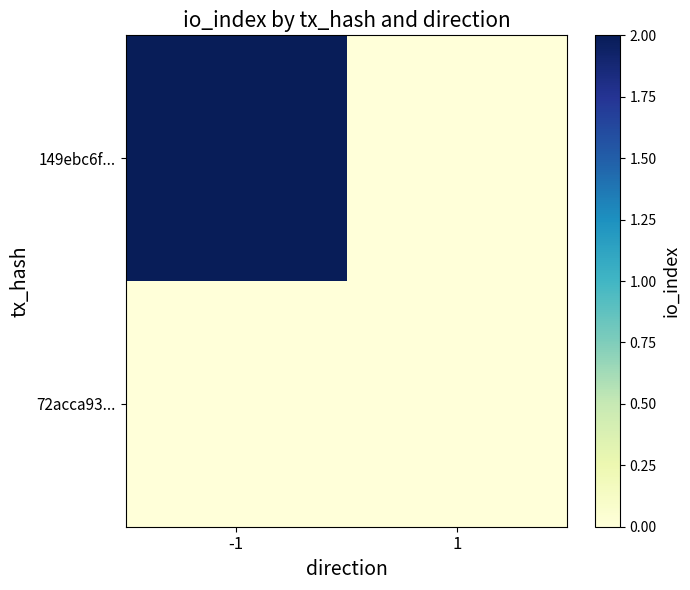

Between -1 and 1, which is larger?

-1